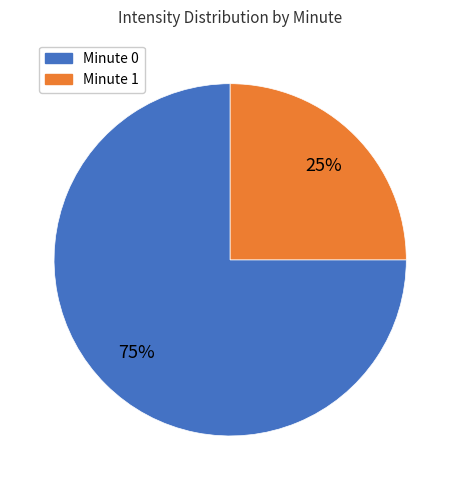

Count the number of slices in the pie.

2